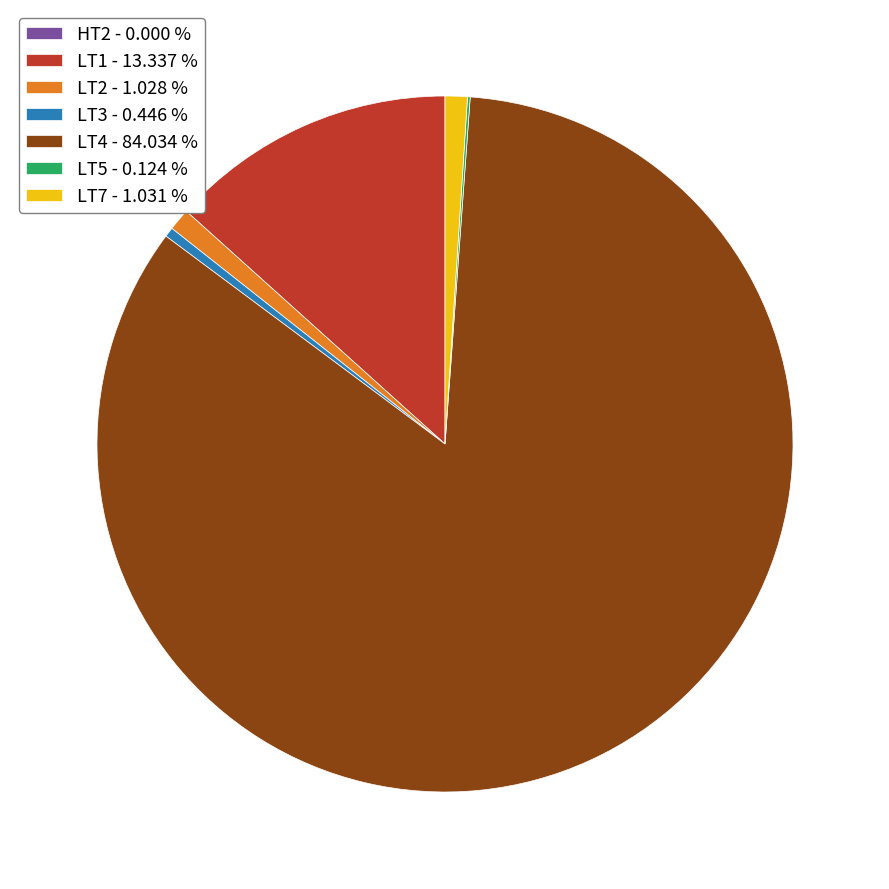

Is there a majority slice in this chart?

Yes